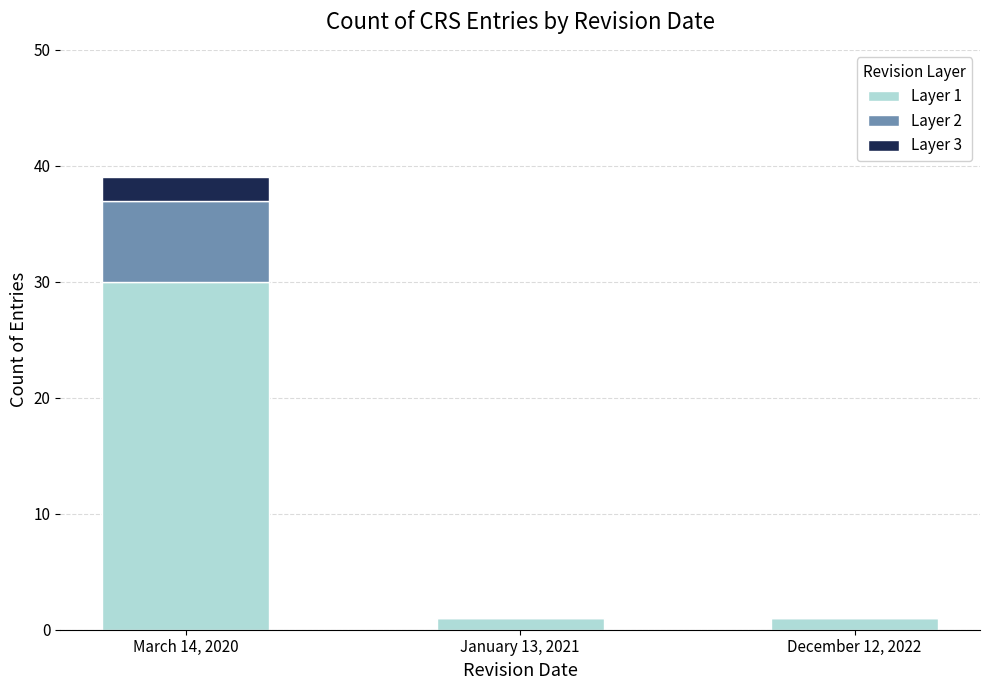

Count the number of data series in this chart.

3